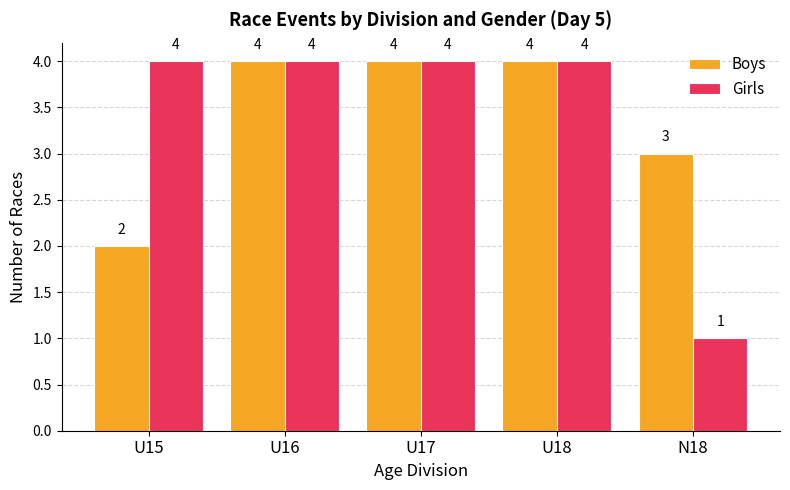

What is the greatest value displayed?

4